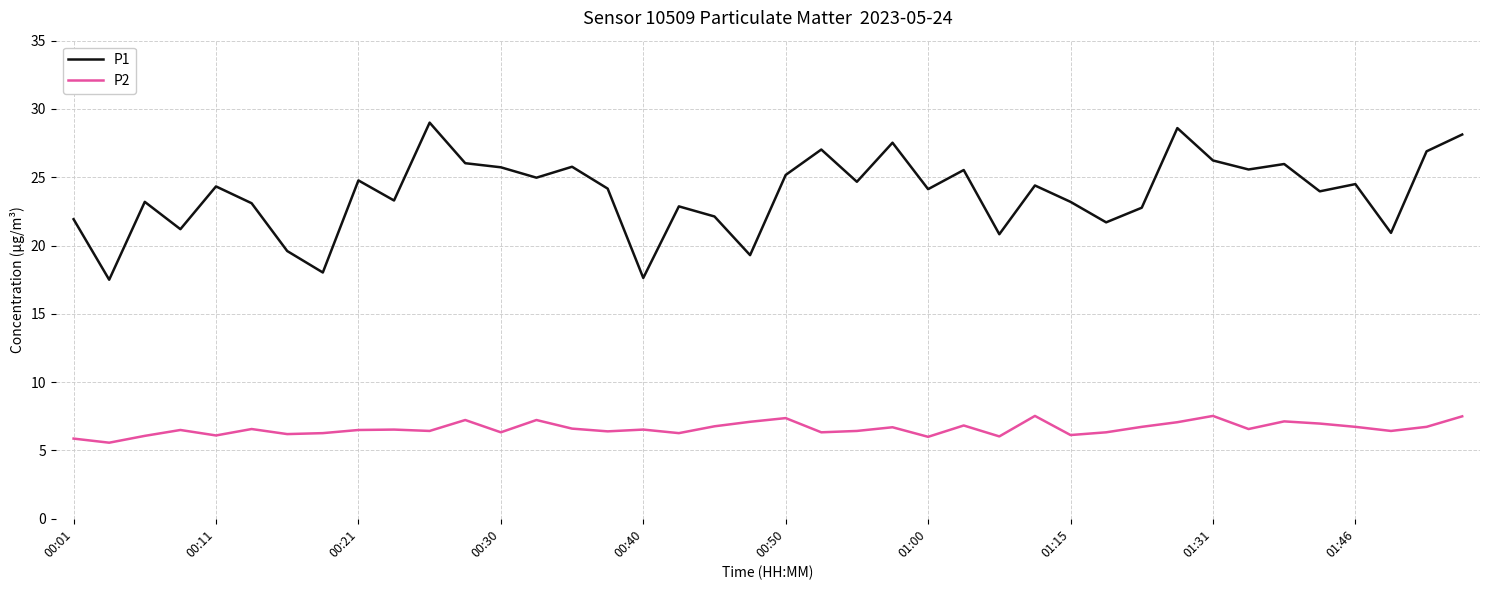

True or false: P2 and P1 intersect in this chart.

False